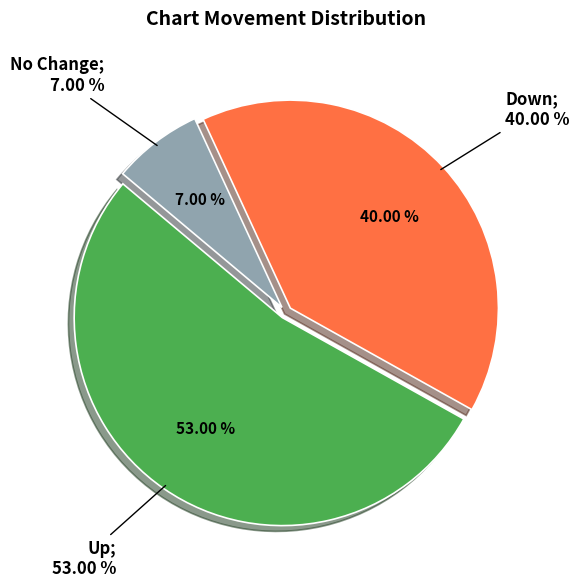

Combined, do up and down account for over 50%?

Yes